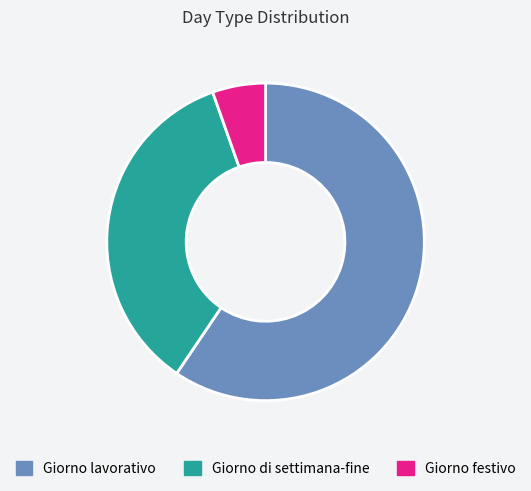

Is the sum of Giorno festivo and Giorno lavorativo greater than half?

Yes